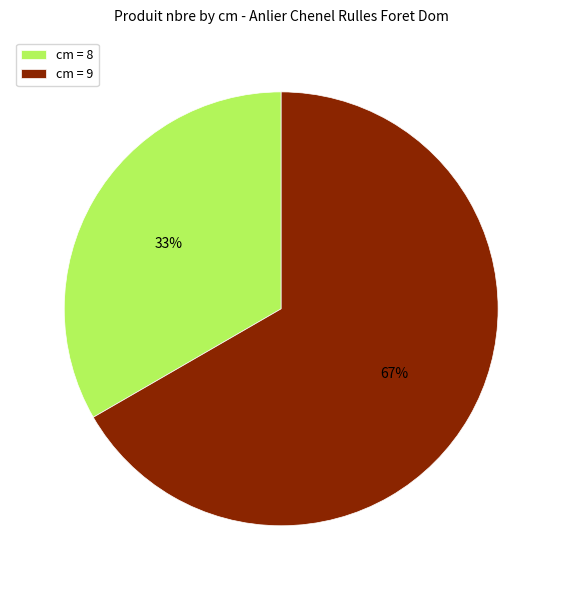

Do cm = 8 and cm = 9 together represent more than half of the pie?

Yes